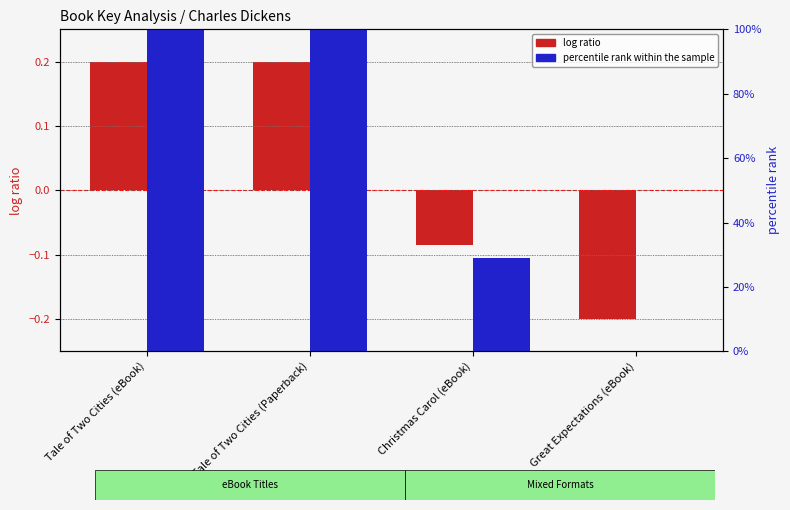

Reading left to right, list all the values displayed in this chart.

log ratio: Tale of Two Cities (eBook)=0.2	Tale of Two Cities (Paperback)=0.2	Christmas Carol (eBook)=-0.1	Great Expectations (eBook)=-0.2
percentile rank within the sample: Tale of Two Cities (eBook)=100.0	Tale of Two Cities (Paperback)=100.0	Christmas Carol (eBook)=29.0	Great Expectations (eBook)=0.0